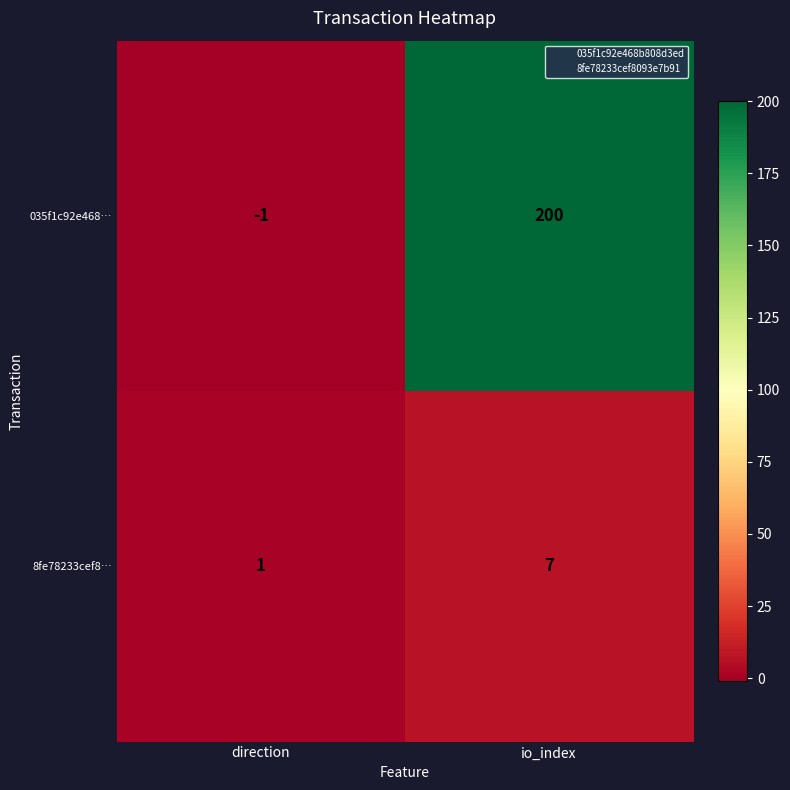

Which series has the largest range (max minus min)?

035f1c92e468…